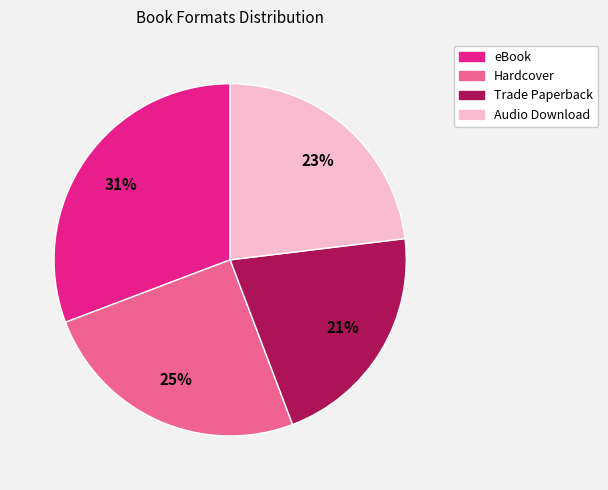

Approximately how many times larger is the value at Audio Download compared to Hardcover?

0.9